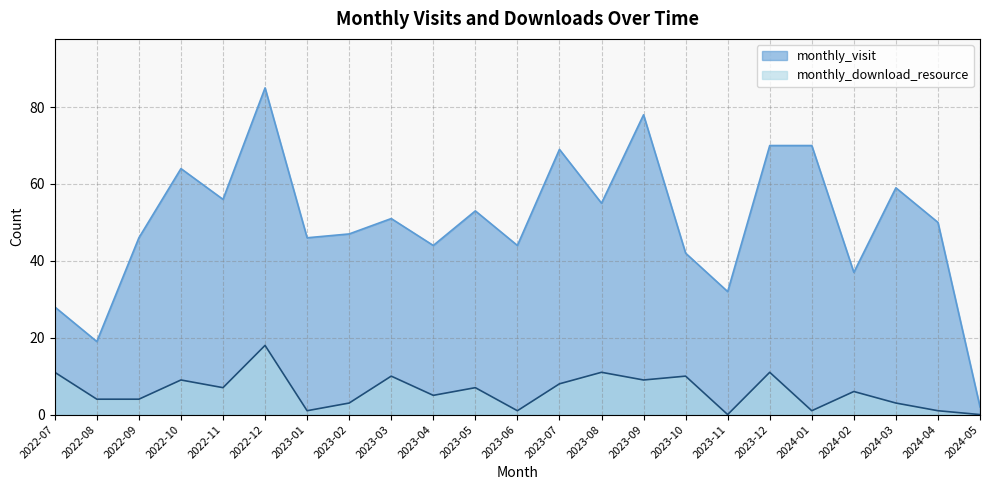

What are all the series names shown in the legend?

monthly_visit, monthly_download_resource